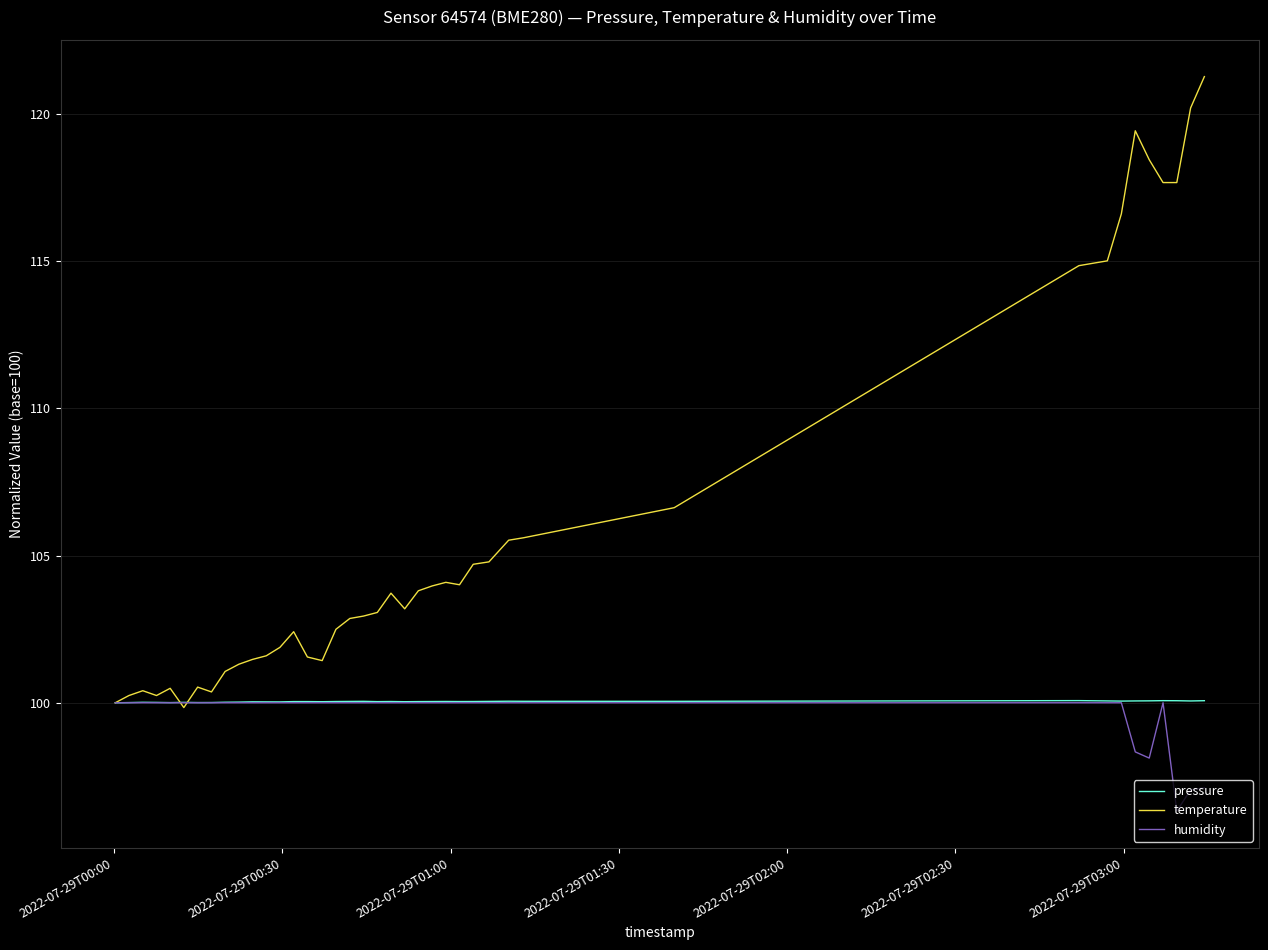

Which series has the largest total across all categories?

temperature